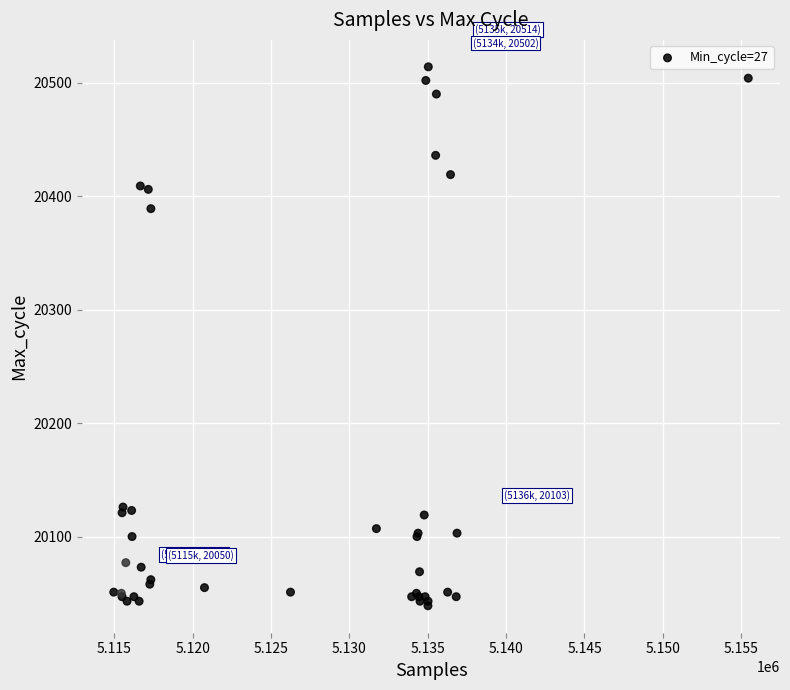

What Y value in the scatter plot is closest to 20276?

20389